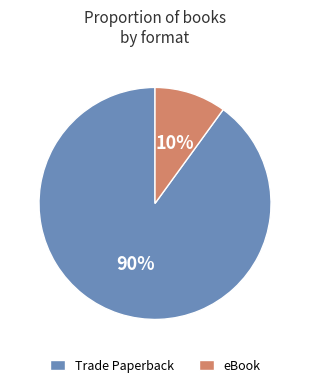

Is there any slice that represents more than half of the pie?

Yes